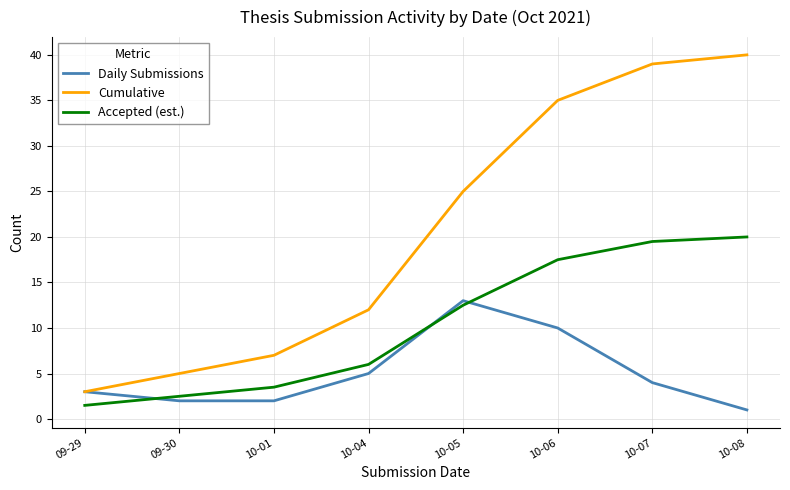

What are all the series names shown in the legend?

Daily Submissions, Cumulative, Accepted (est.)